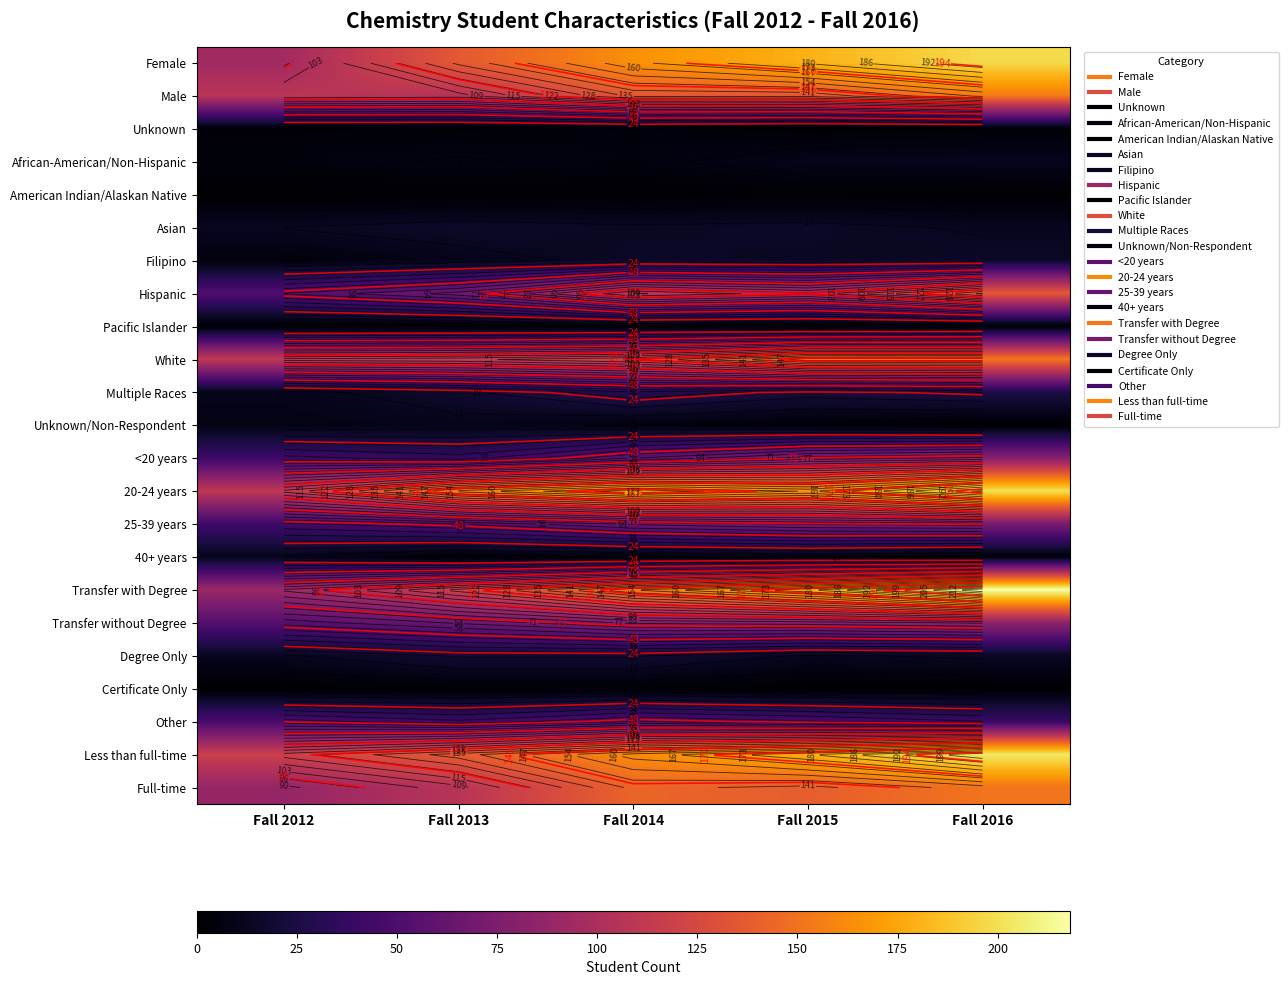

What is the greatest value displayed?

218